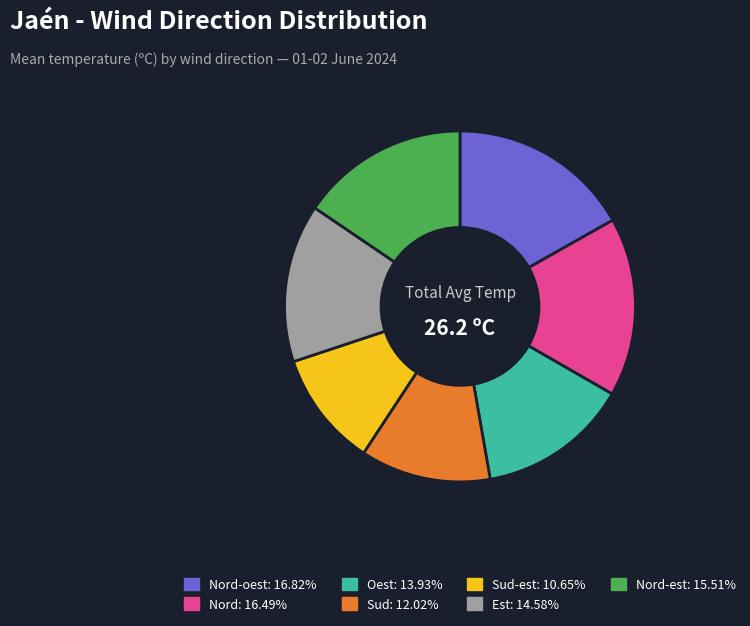

Is there a majority slice in this chart?

No